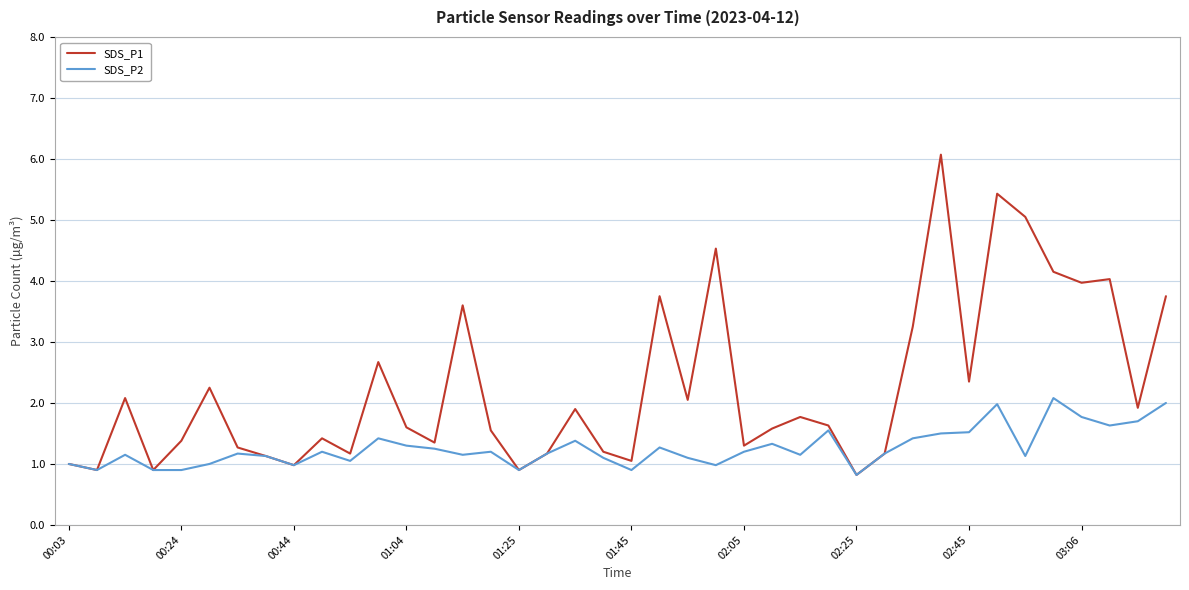

List the series in order of their peak value, highest first.

SDS_P1, SDS_P2